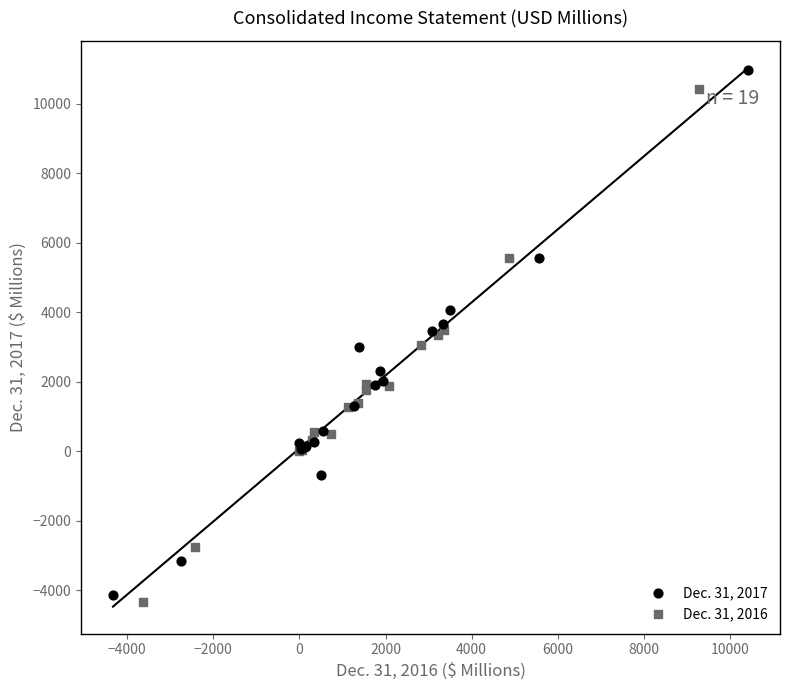

Which series has the widest spread of Y values?

Dec. 31, 2017